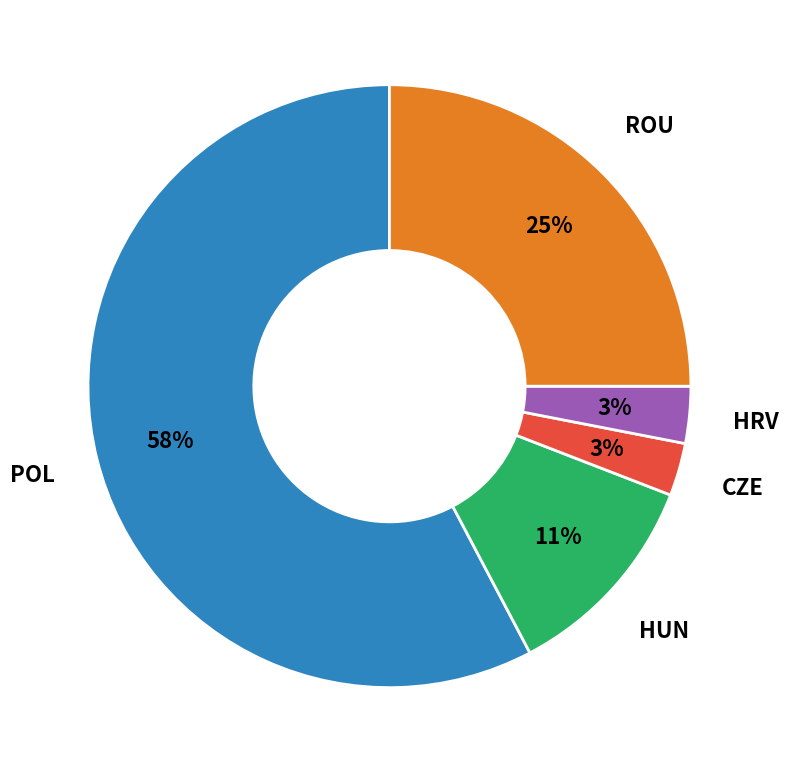

To the nearest percent, what is the average slice percentage?

20%